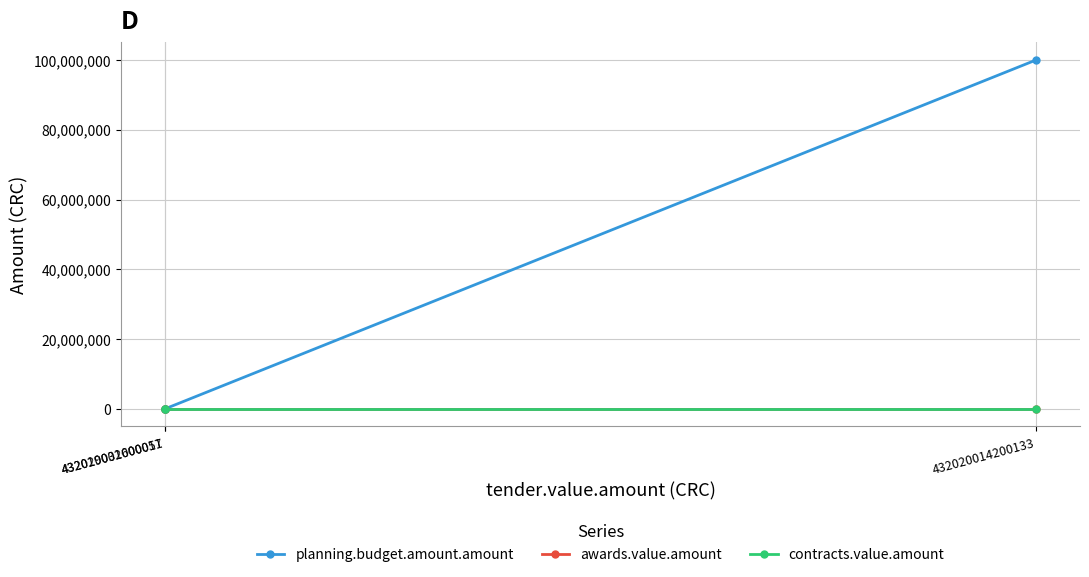

Is it true that awards.value.amount equals 0 at 432019002600051?

False